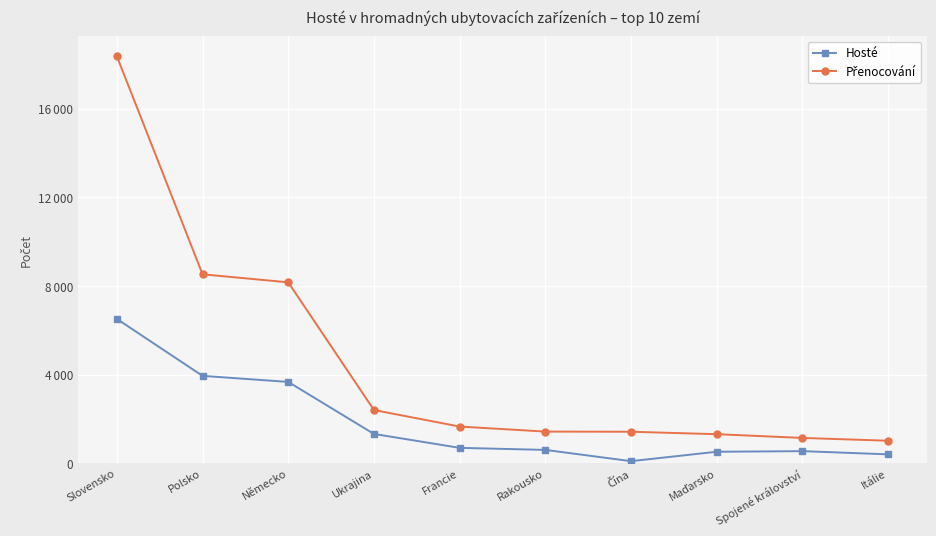

Reading left to right, list all the values displayed in this chart.

Hosté: Slovensko=6512	Polsko=3944	Německo=3671	Ukrajina=1325	Francie=698	Rakousko=605	Čína=98	Maďarsko=522	Spojené království=549	Itálie=405
Přenocování: Slovensko=18354	Polsko=8524	Německo=8162	Ukrajina=2403	Francie=1659	Rakousko=1431	Čína=1424	Maďarsko=1314	Spojené království=1145	Itálie=1019